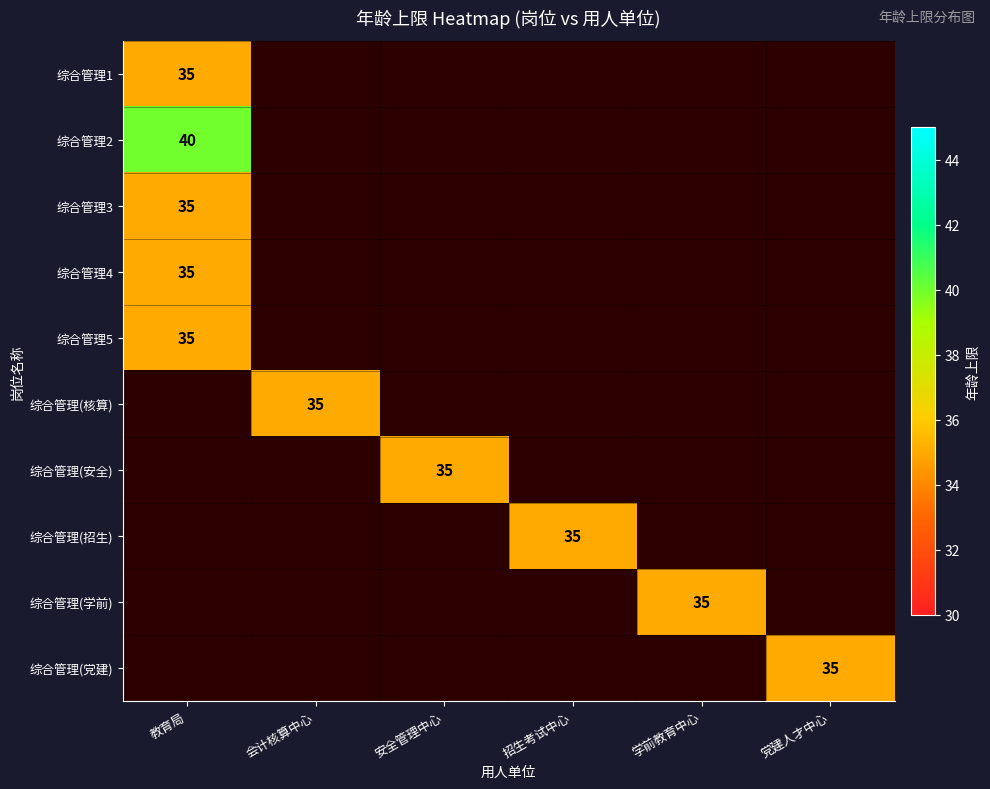

What is the smallest value displayed?

35.0